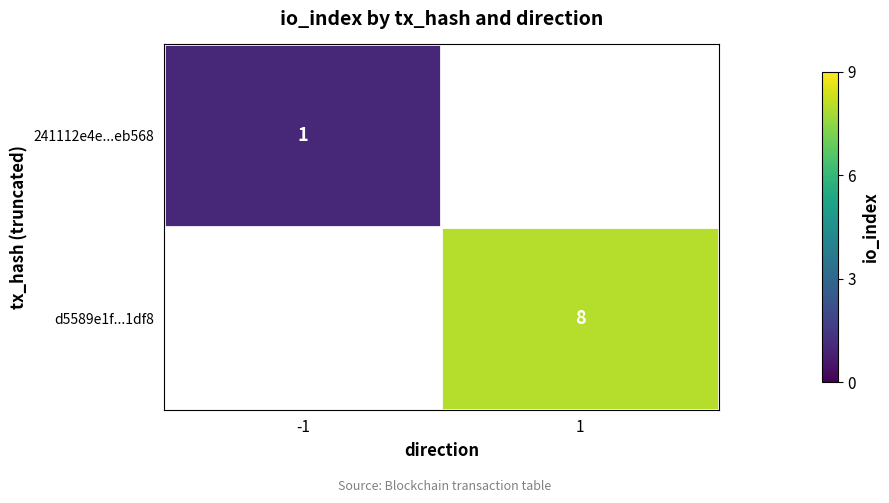

Is the value of 241112e4e...eb568 at -1 greater than the value of d5589e1f...1df8 at 1?

No